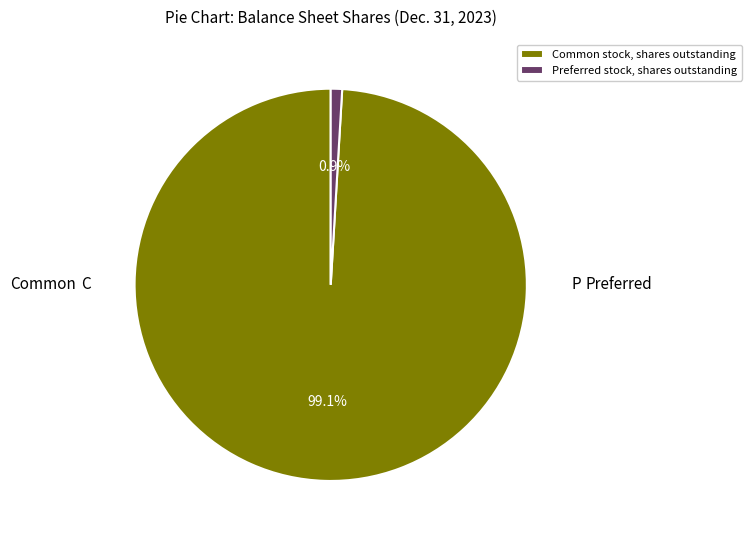

Which slice represents more than half of the pie?

Common stock, shares outstanding